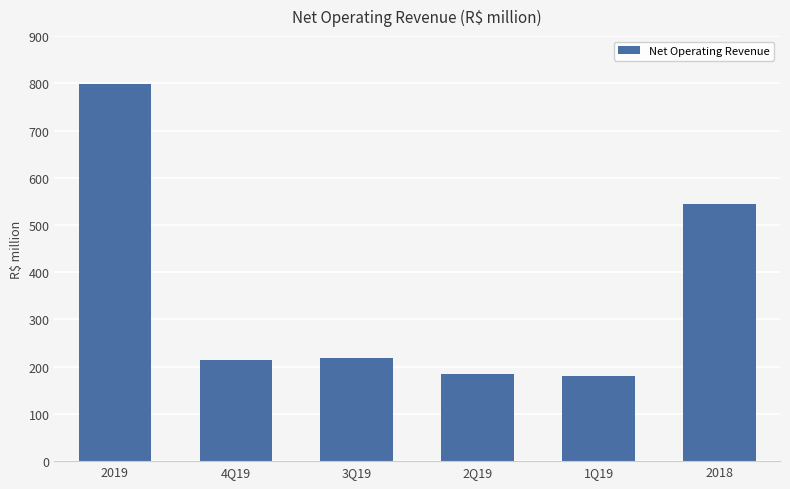

What is the value of the 2nd bar from the left?

214.9